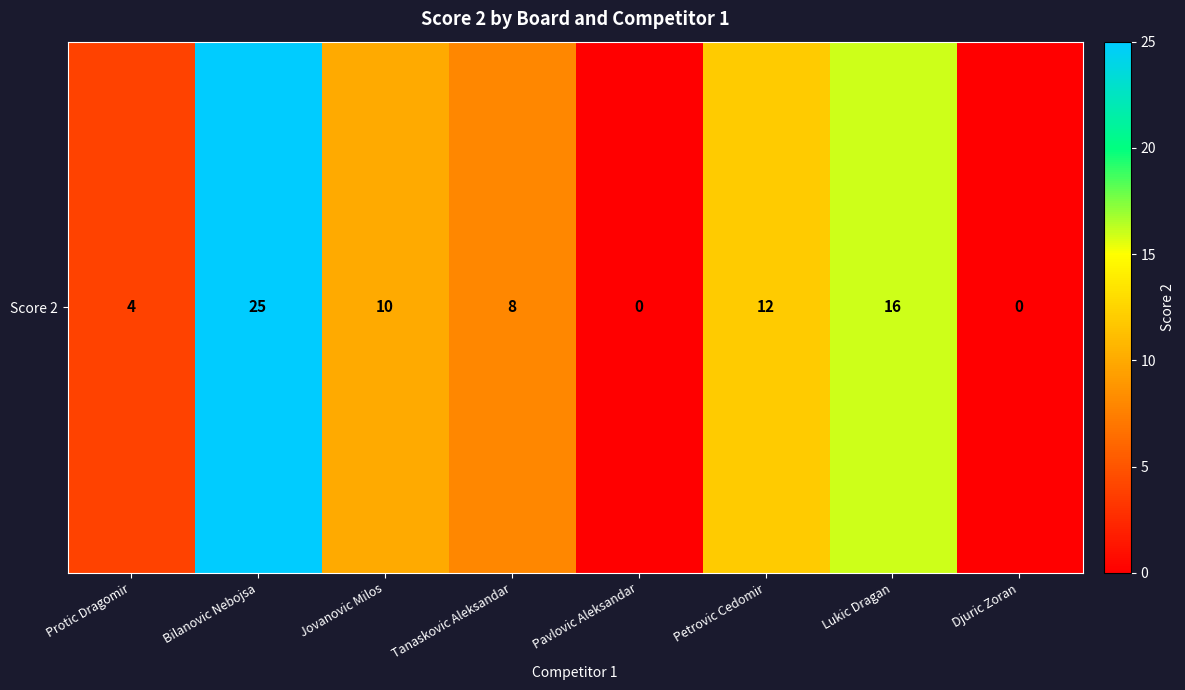

How many positive values are there?

6